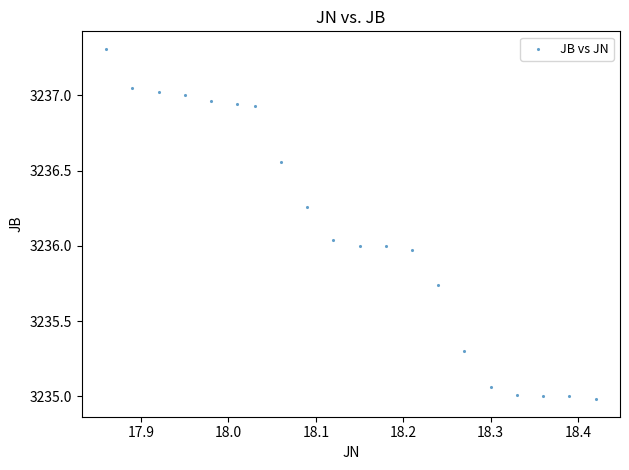

What is the range of X values (max minus min)?

0.6